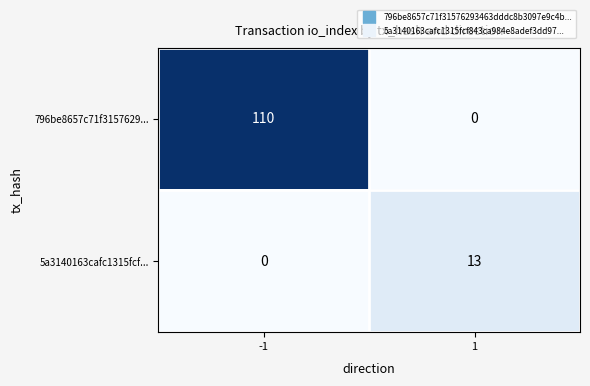

At how many categories does at least one series exceed 25?

1